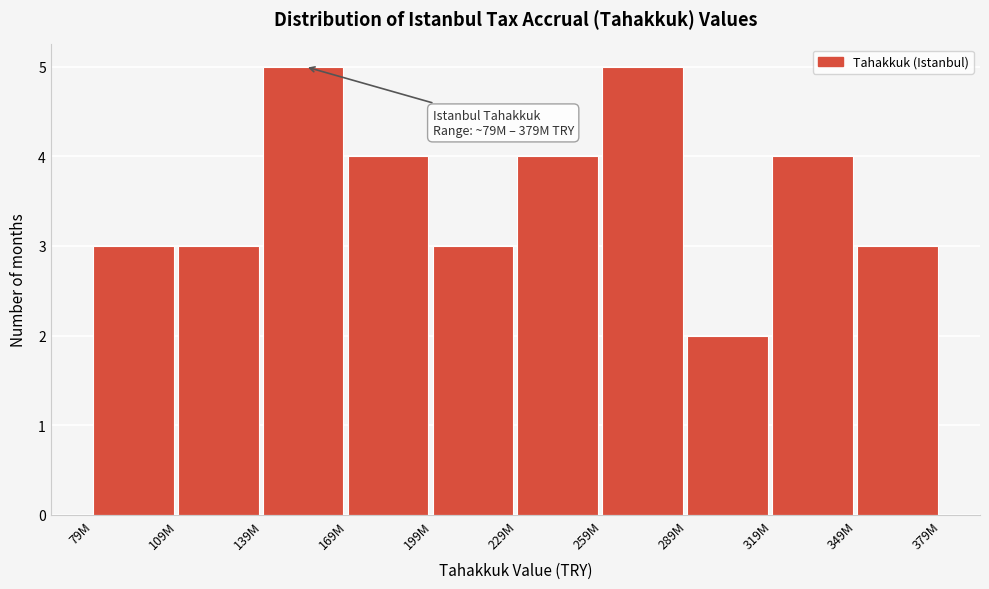

Reading left to right, transcribe all the data shown in this chart.

3	3	5	4	3	4	5	2	4	3